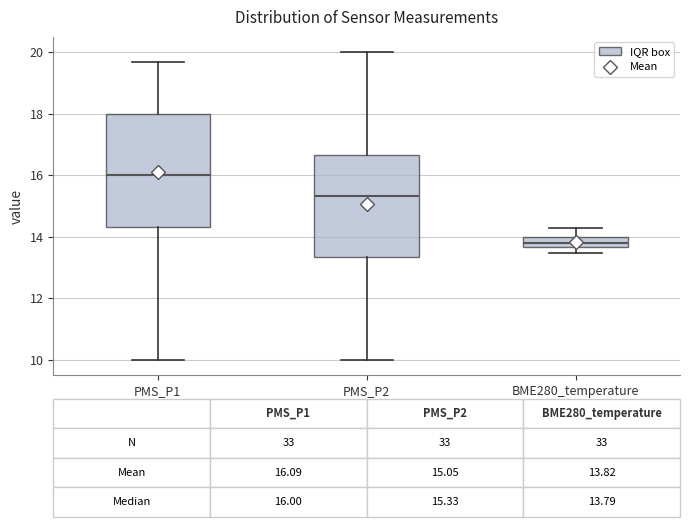

Comparing the boxes themselves (not the whiskers), which one is the tallest?

PMS_P1